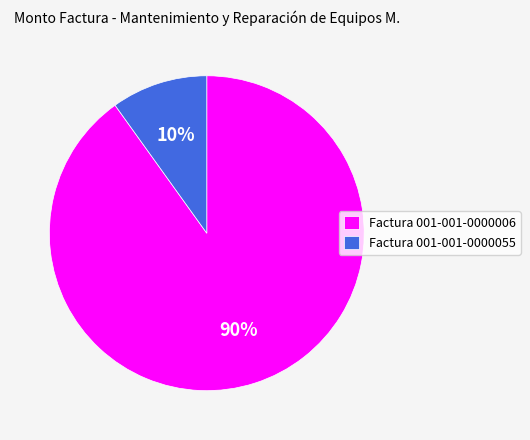

To the nearest percent, what is the difference between the largest and smallest slice percentages?

80%